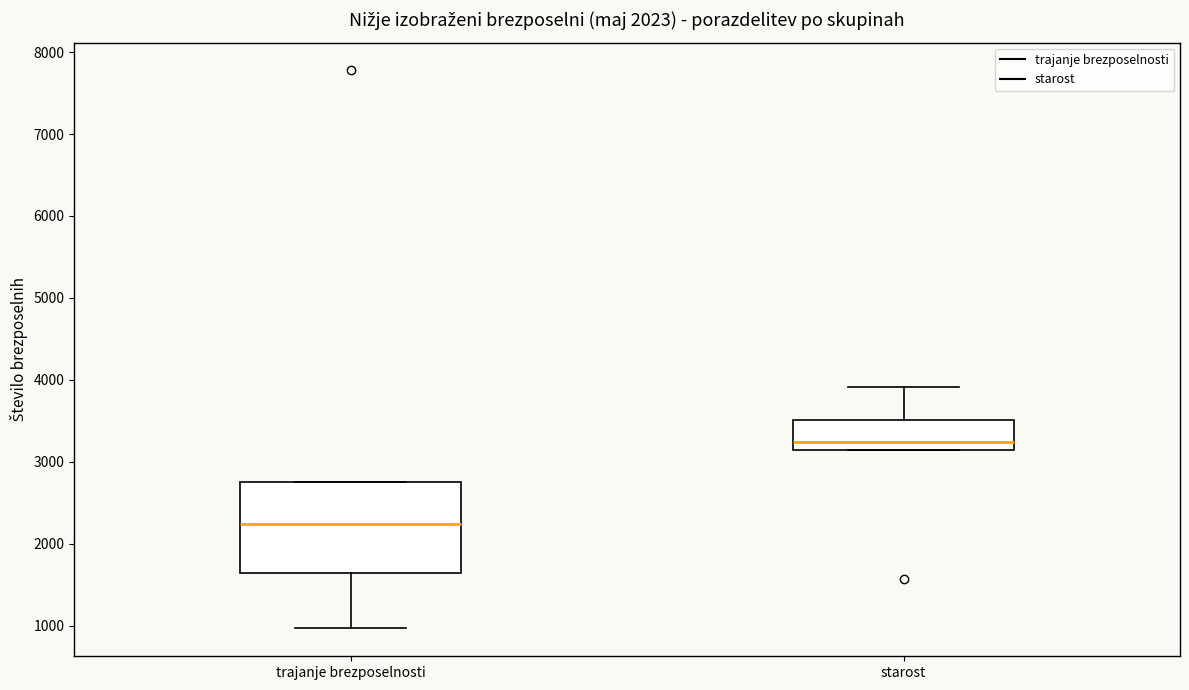

Which box's median line is the highest?

starost